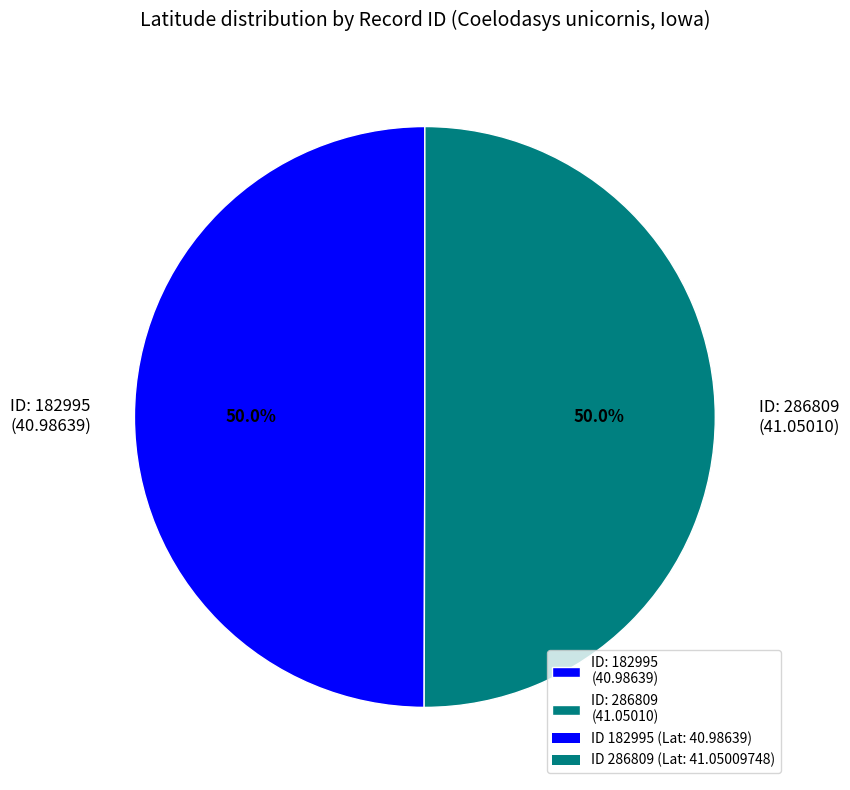

What percentage do ID: 182995 (40.98639) and ID: 286809 (41.05010) together represent?

100.0%